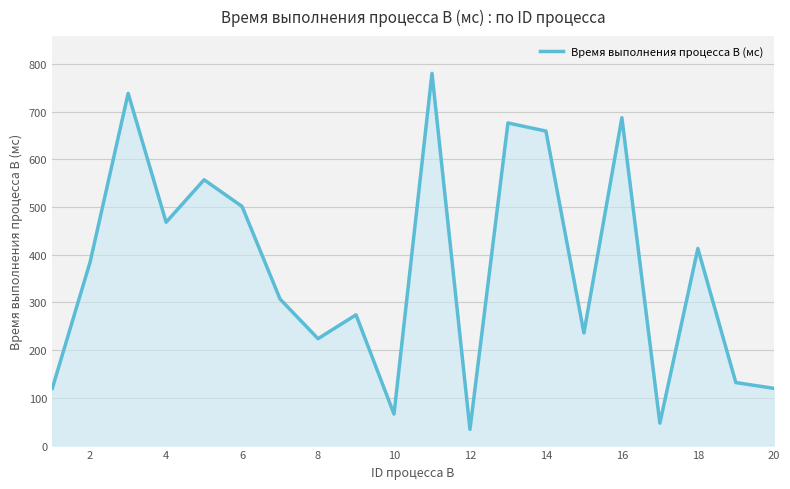

What is the minimum value shown in the chart?

34